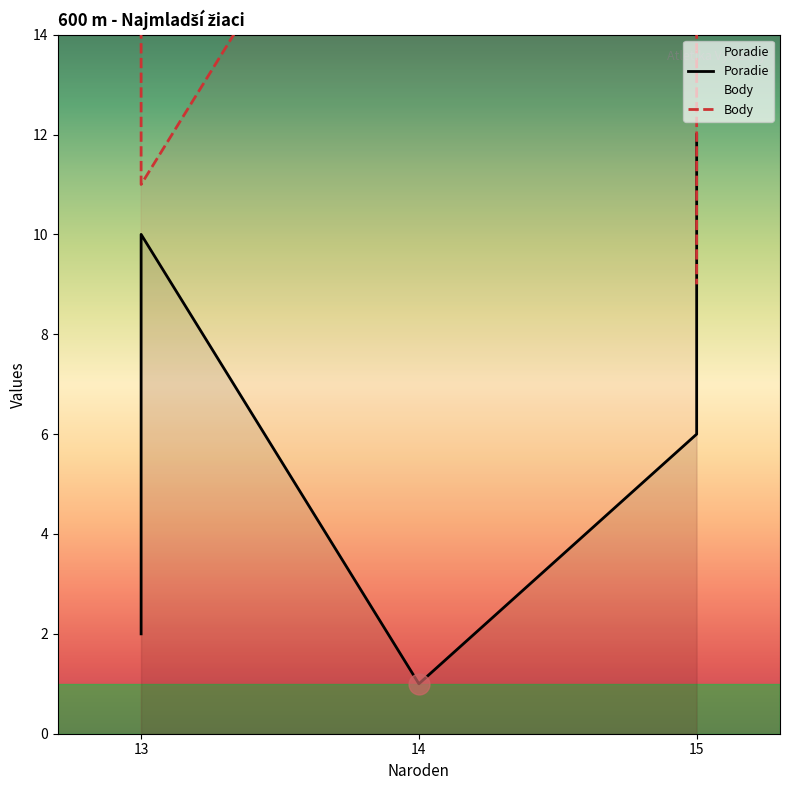

True or false: Body and Poradie intersect in this chart.

True